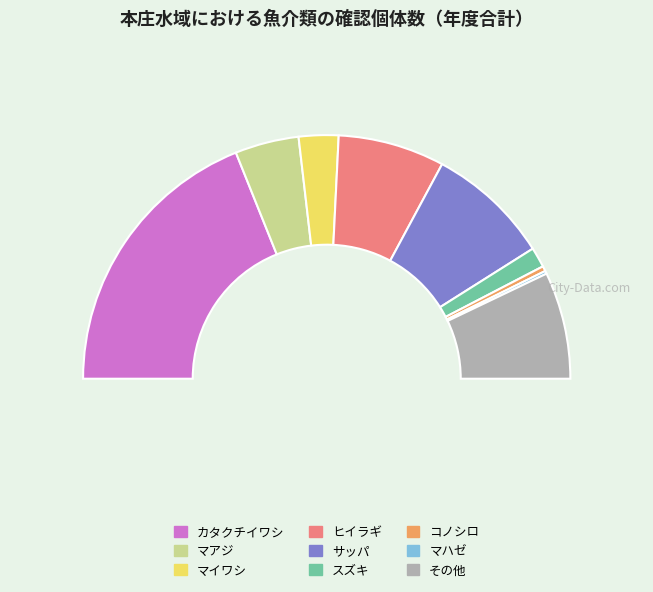

The カタクチイワシ slice represents 44% of the pie. True or false?

False